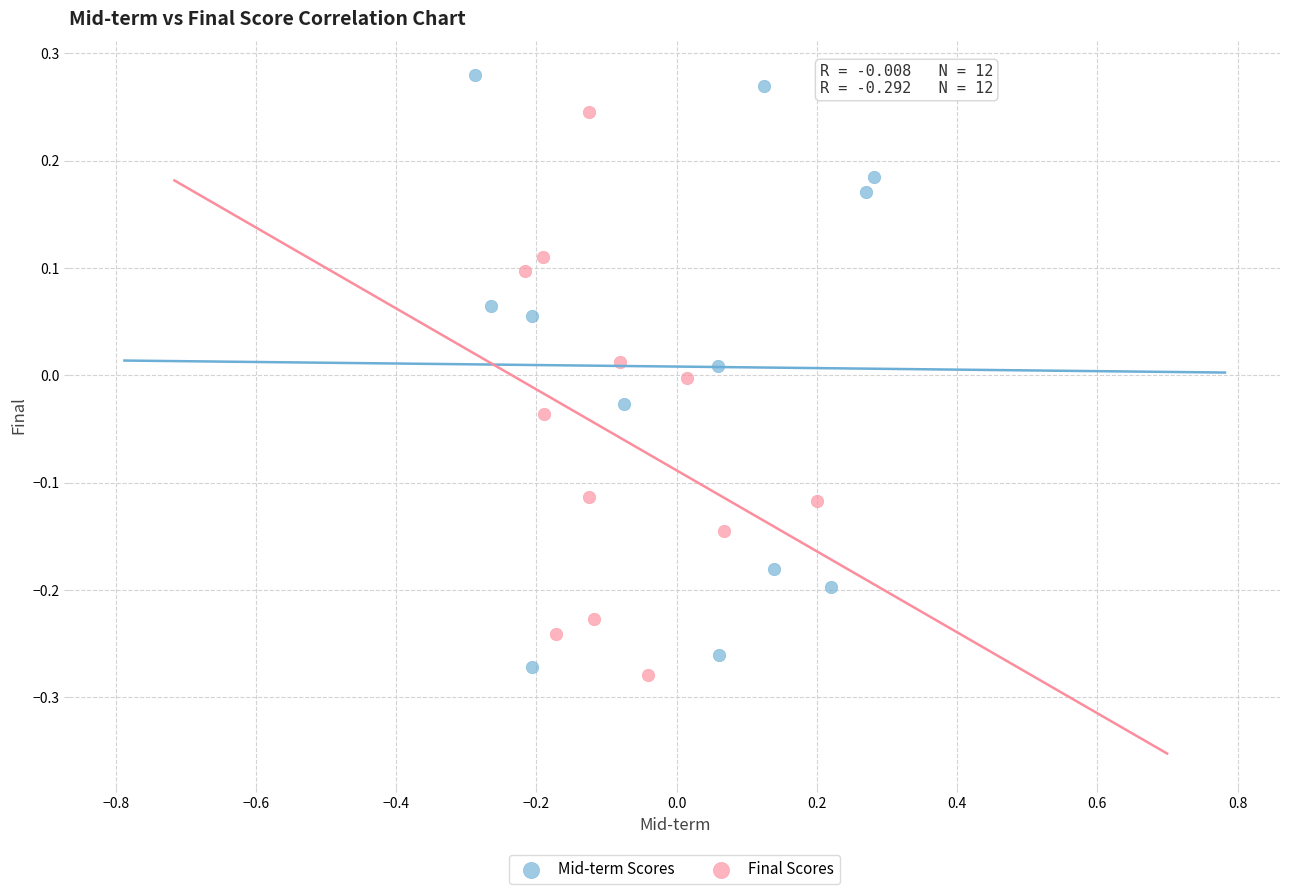

Which series has the largest Y range (max minus min)?

Mid-term Scores